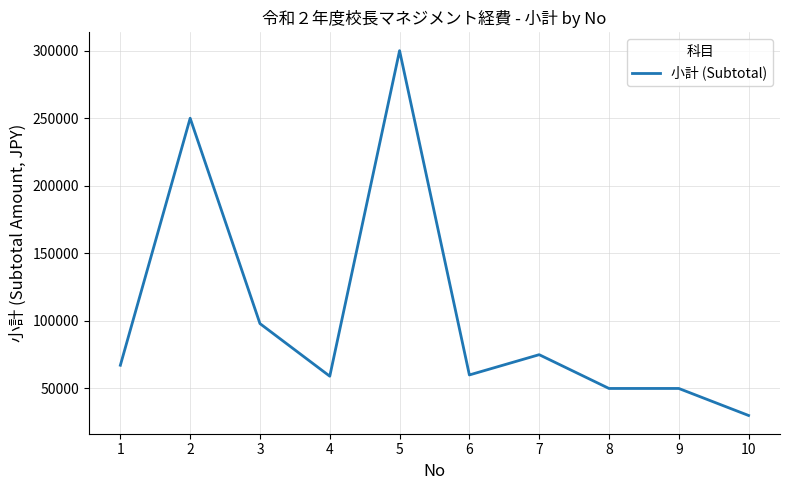

Which label corresponds to the smallest value in the chart?

10